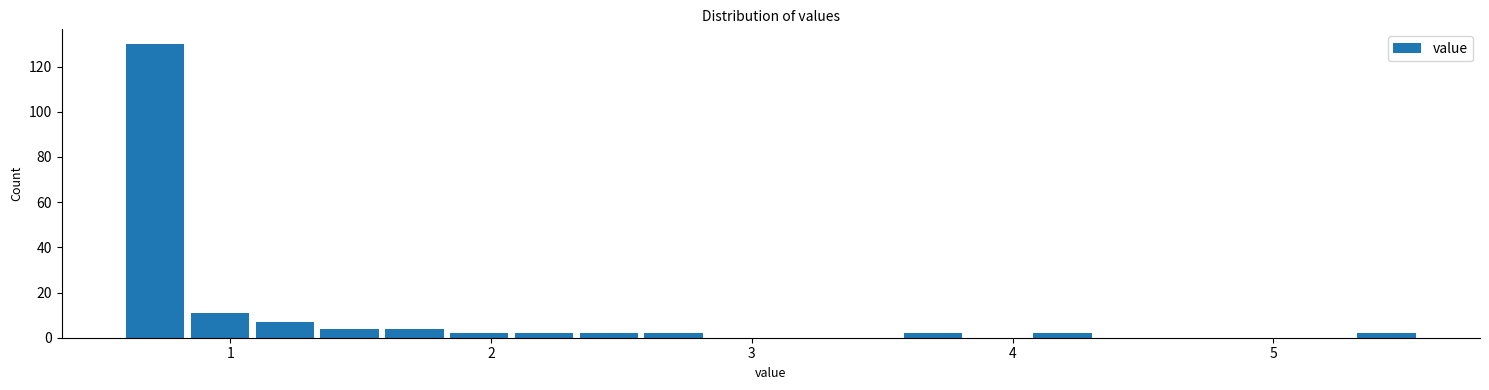

Read against the x-axis, roughly where is the centre of the tallest bar?

0.7